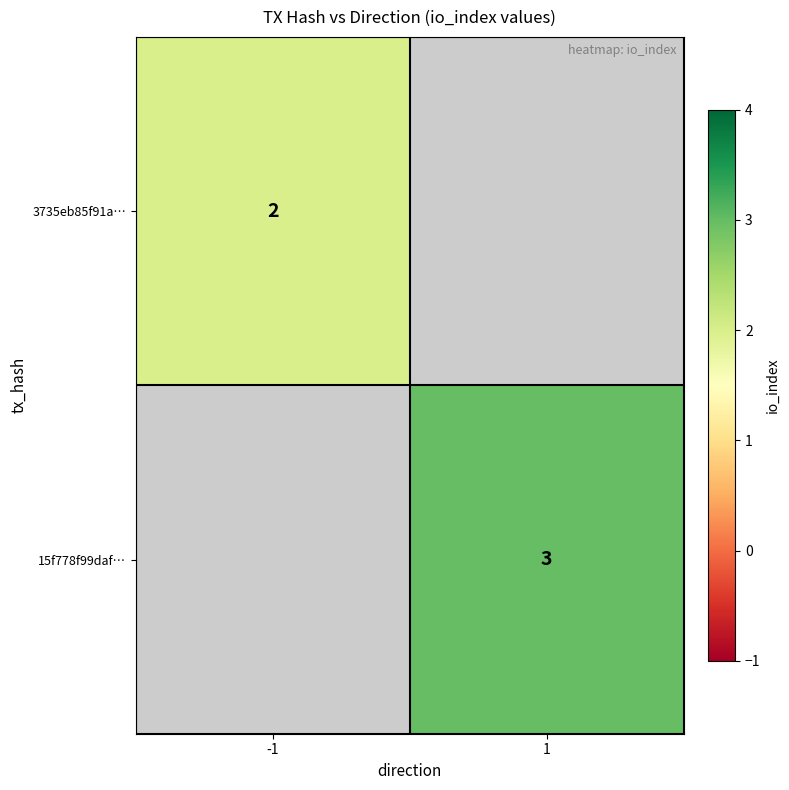

The value of 15f778f99daf… at 1 is 4.7. True or false?

False